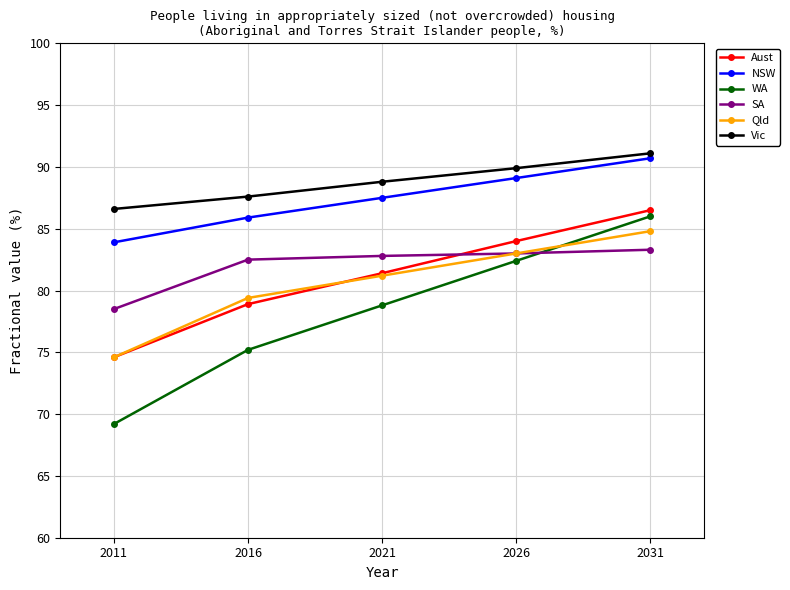

True or false: NSW and WA cross at least once.

False